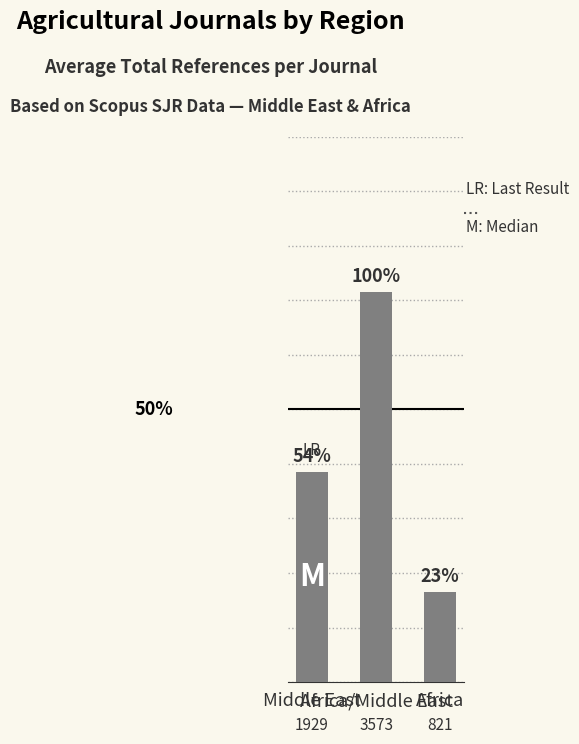

What is the label of the 2nd bar from the right?

Africa/Middle East